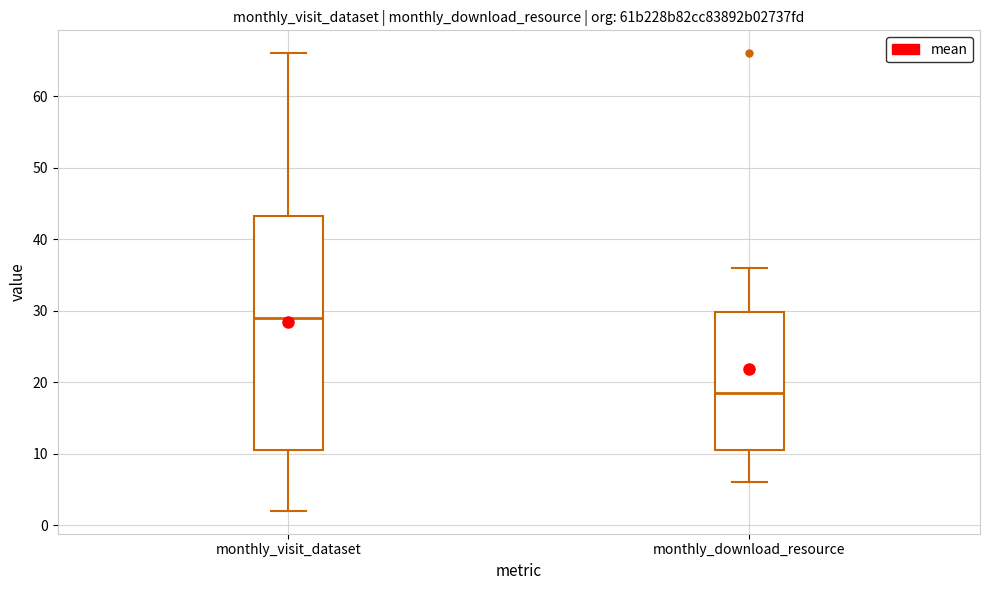

Reading left to right, transcribe this box plot: for each box, give where its median line is, the range the box spans, and where its two whiskers end, as read against the y-axis. The values are not printed on the chart, so give them approximately, as read against the axis.

monthly_visit_dataset: median 29, box 11 to 43, whiskers 2 to 66
monthly_download_resource: median 19, box 11 to 30, whiskers 6 to 36